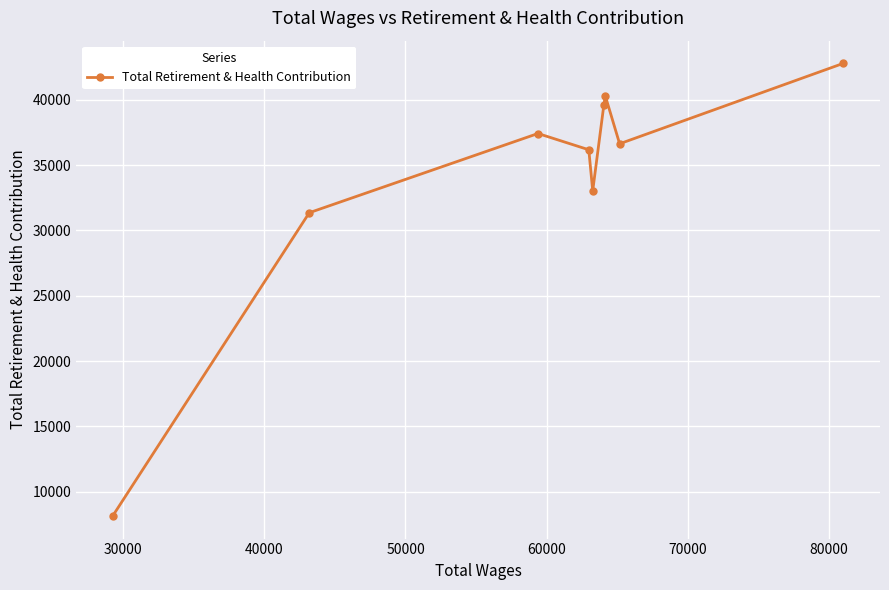

What is the difference between the maximum and minimum values?

34622